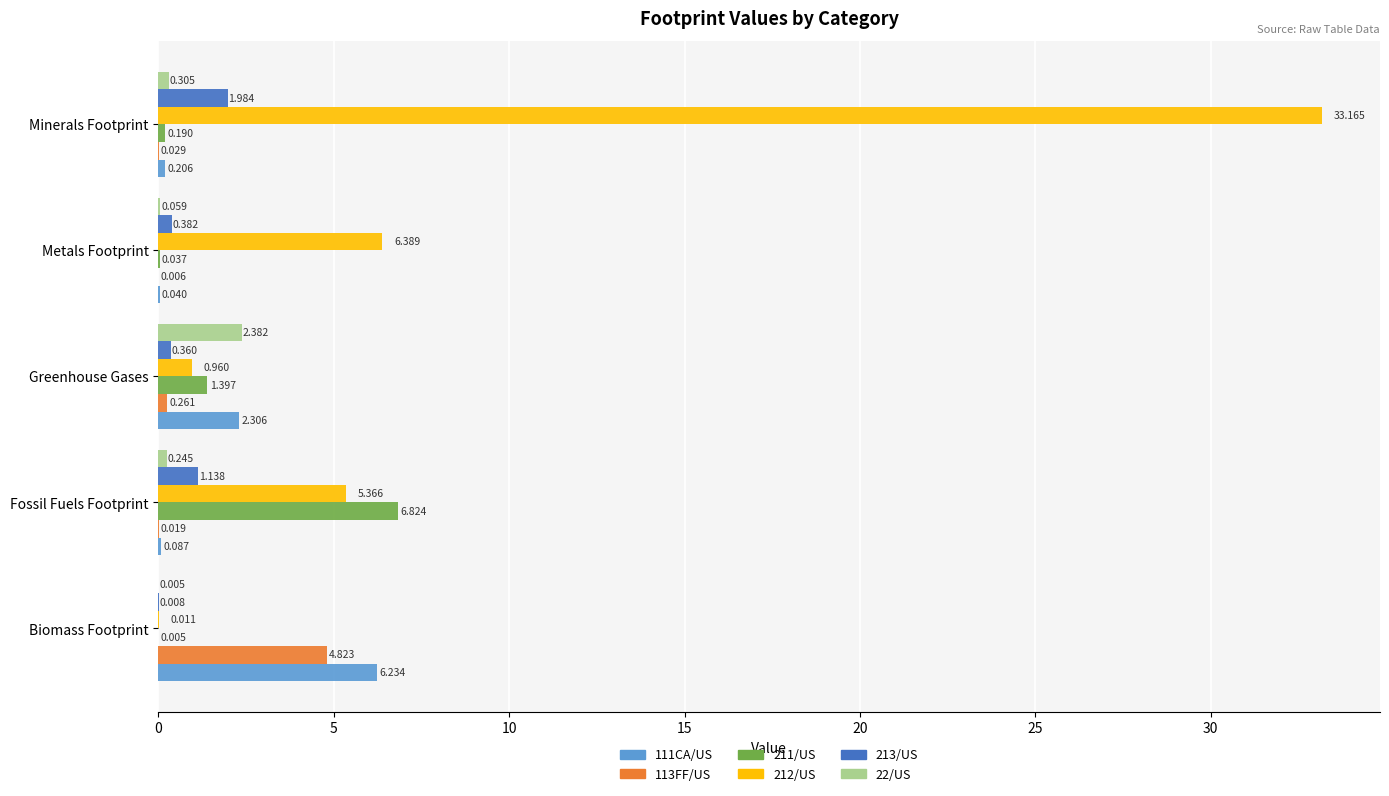

At which category is the sum across all series the highest?

Minerals Footprint